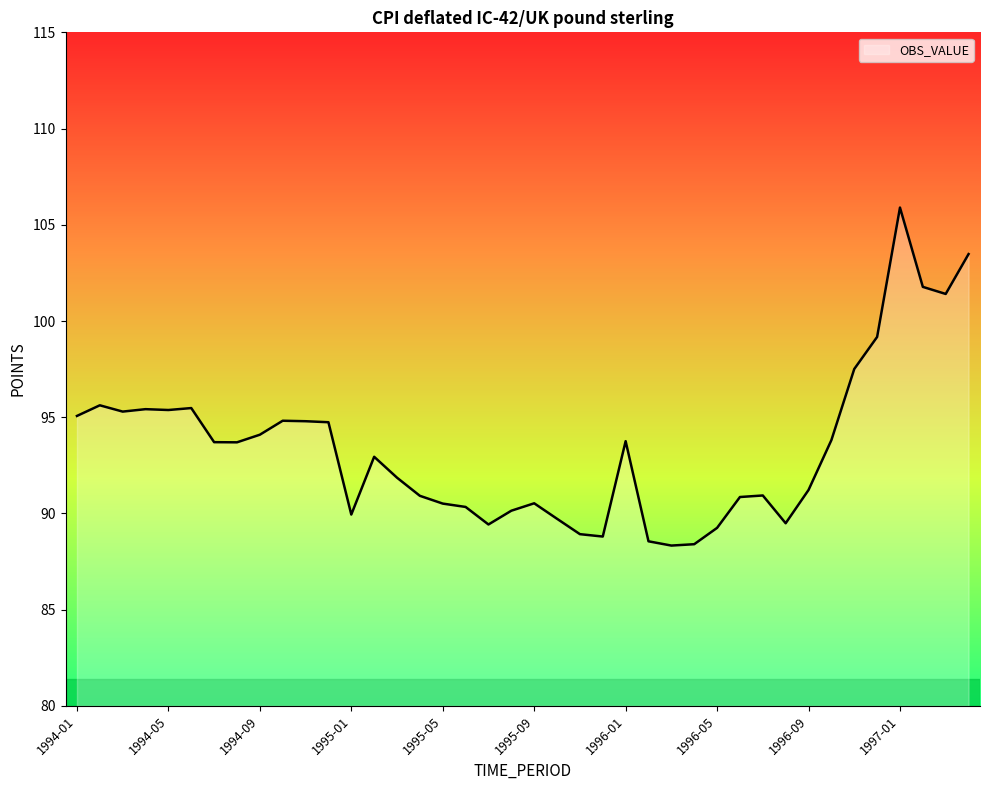

What is the maximum value shown in the chart?

105.9